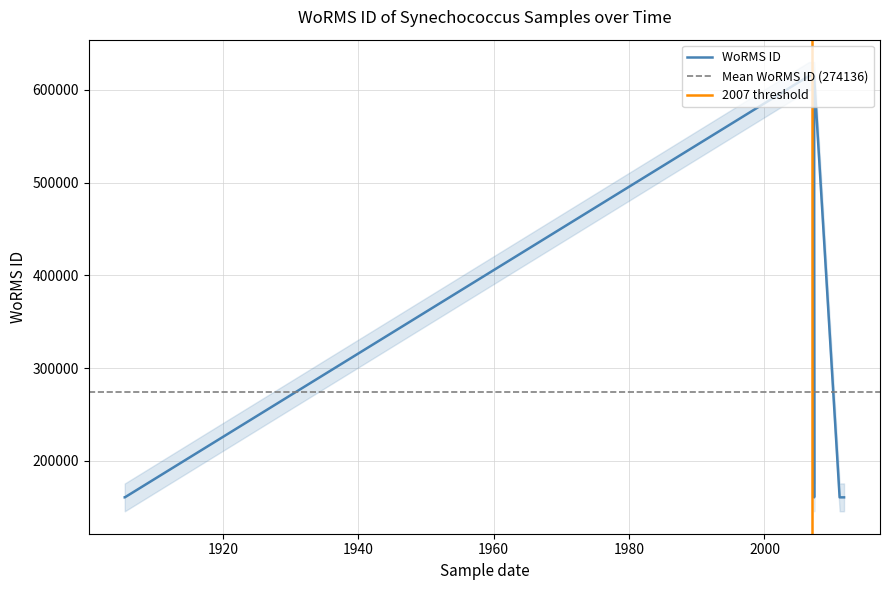

What is the difference between the values at 2011-07-18 and 2006-07-17?

454256